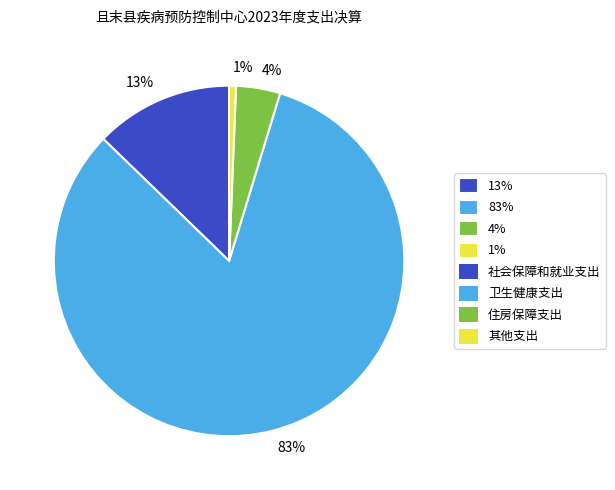

How many slices are in this pie chart?

4